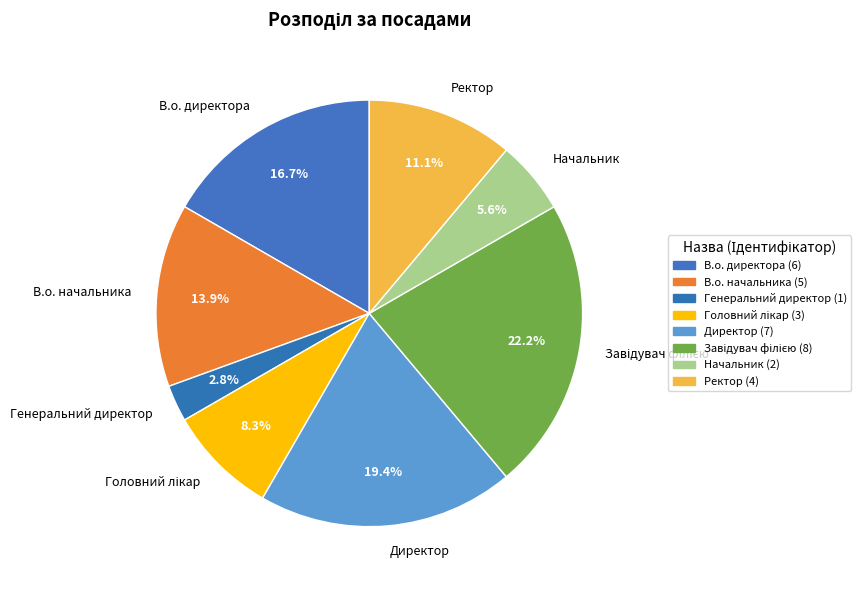

Count the number of slices in the pie.

8